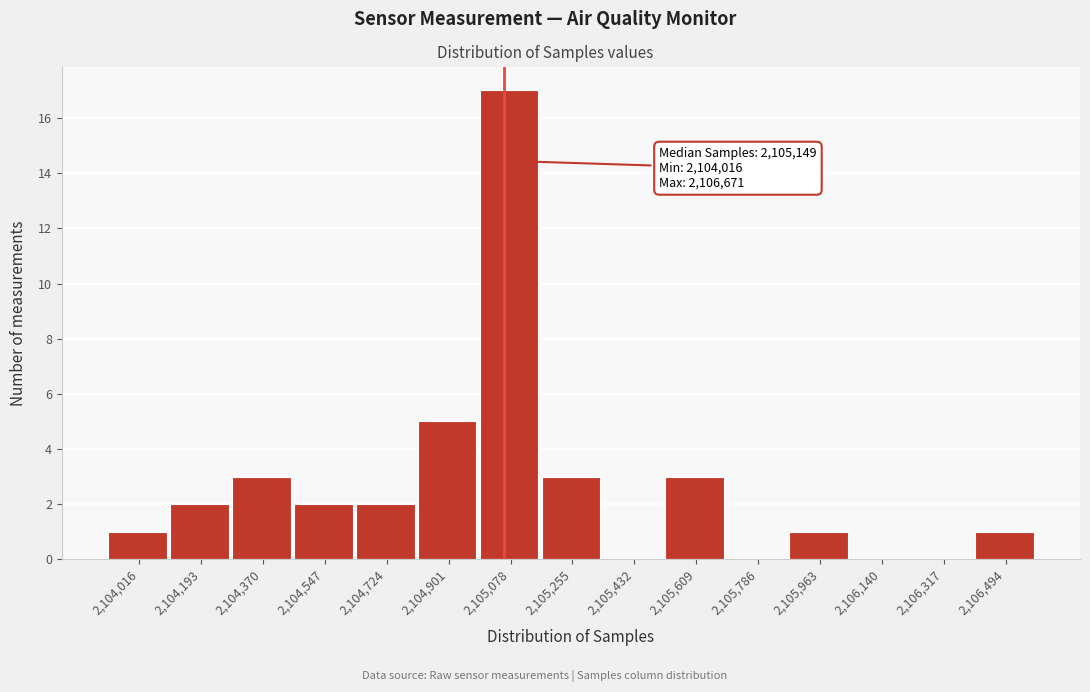

Reading right to left, what are all the values shown in this chart?

2,106,494=1	2,106,317=0	2,106,140=0	2,105,963=1	2,105,786=0	2,105,609=3	2,105,432=0	2,105,255=3	2,105,078=17	2,104,901=5	2,104,724=2	2,104,547=2	2,104,370=3	2,104,193=2	2,104,016=1